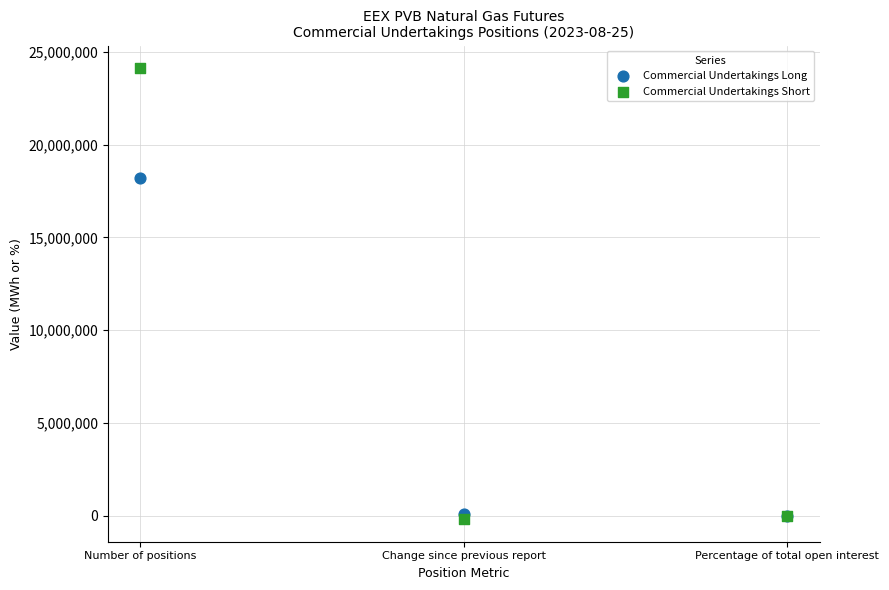

Across all series, what Y value is closest to 11973120?

18216600.0